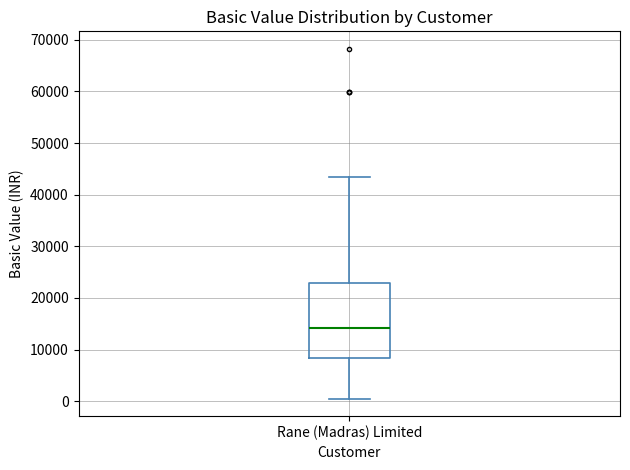

Read this box plot against the y-axis: the position of the median line, the range covered by the box, and the ends of both whiskers. The values are not printed on the chart, so give them approximately, as read against the axis.

median 14000, box 8000 to 23000, whiskers 1000 to 43000